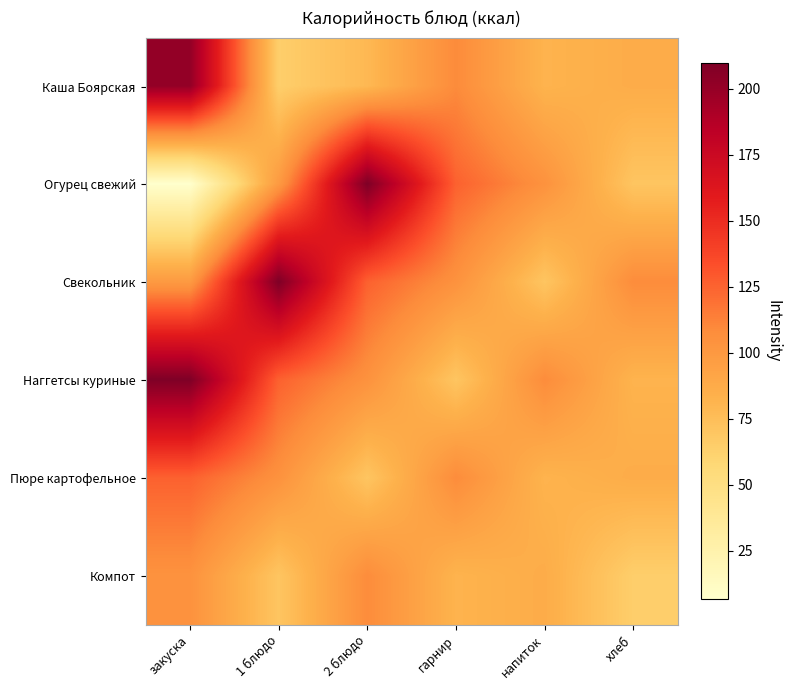

List the series in order of their peak value, lowest first.

Компот, Пюре картофельное, Каша Боярская, Огурец свежий, Свекольник, Наггетсы куриные